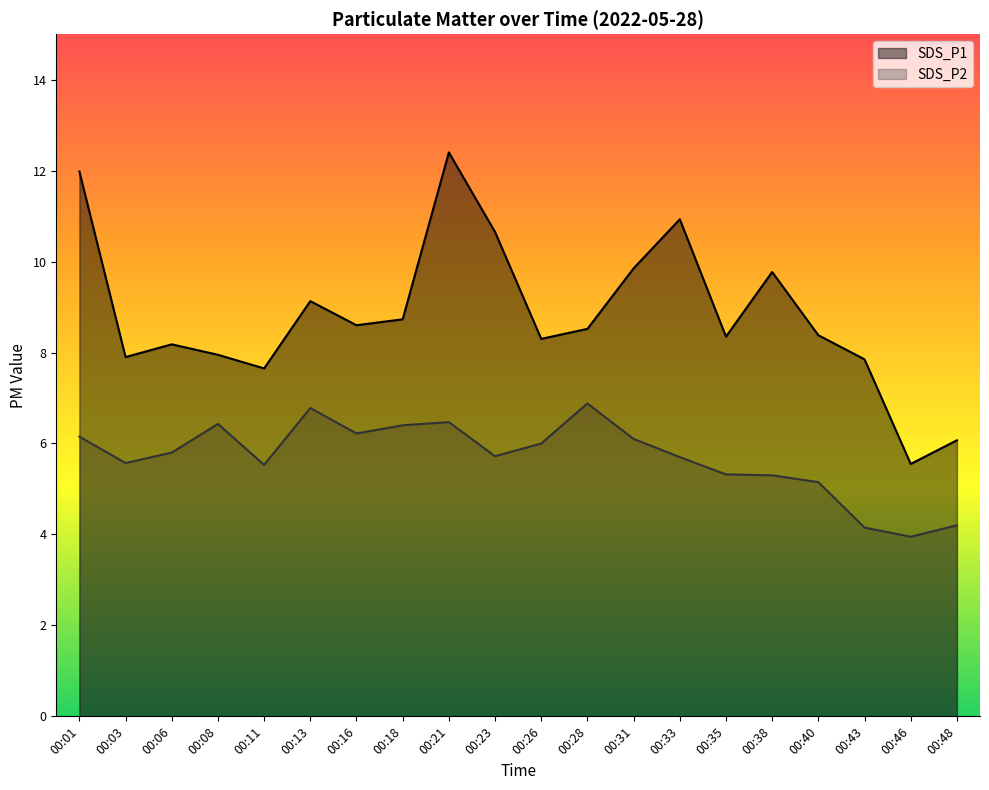

True or false: SDS_P1 and SDS_P2 intersect in this chart.

False